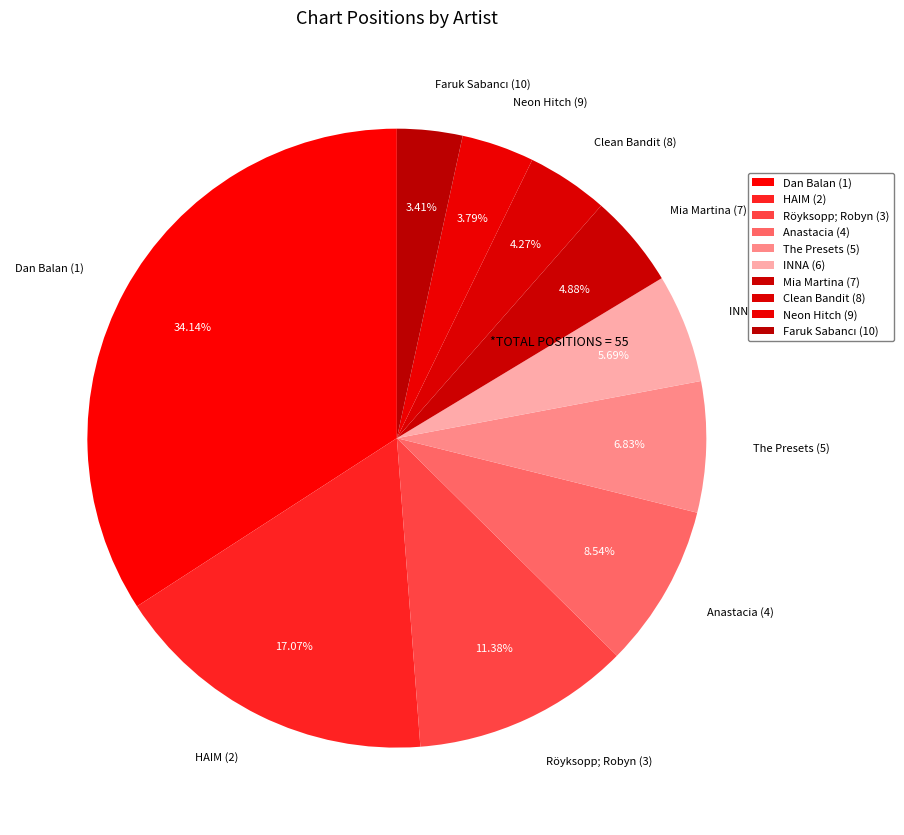

Does Röyksopp; Robyn (3) represent more than half of the total?

No